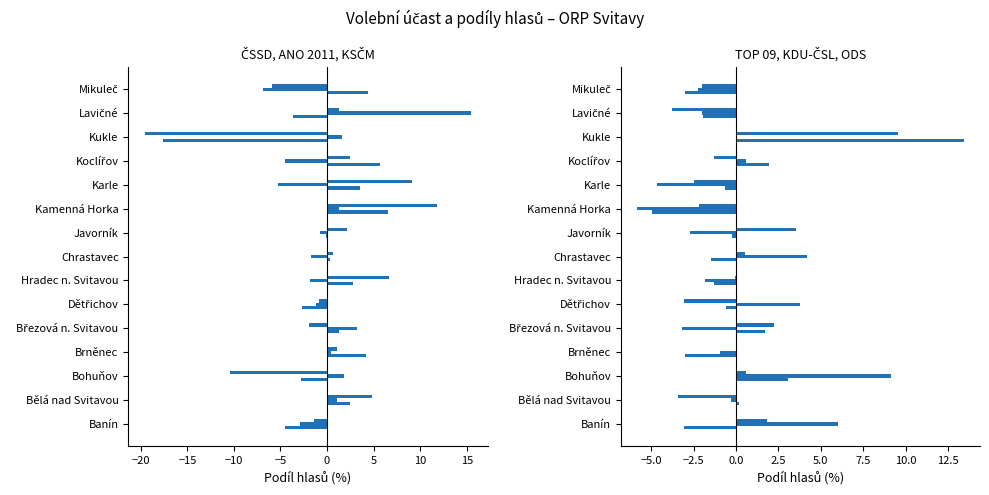

List the series in order of their peak value, lowest first.

ČSSD, KDU-ČSL, ODS, KSČM, TOP 09, ANO 2011